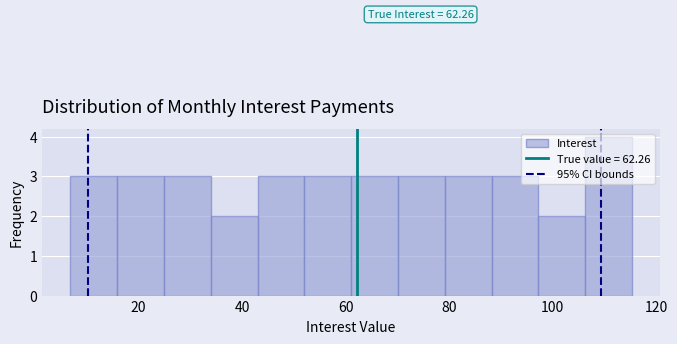

Which range on the x-axis has the tallest bar?

106 to 116